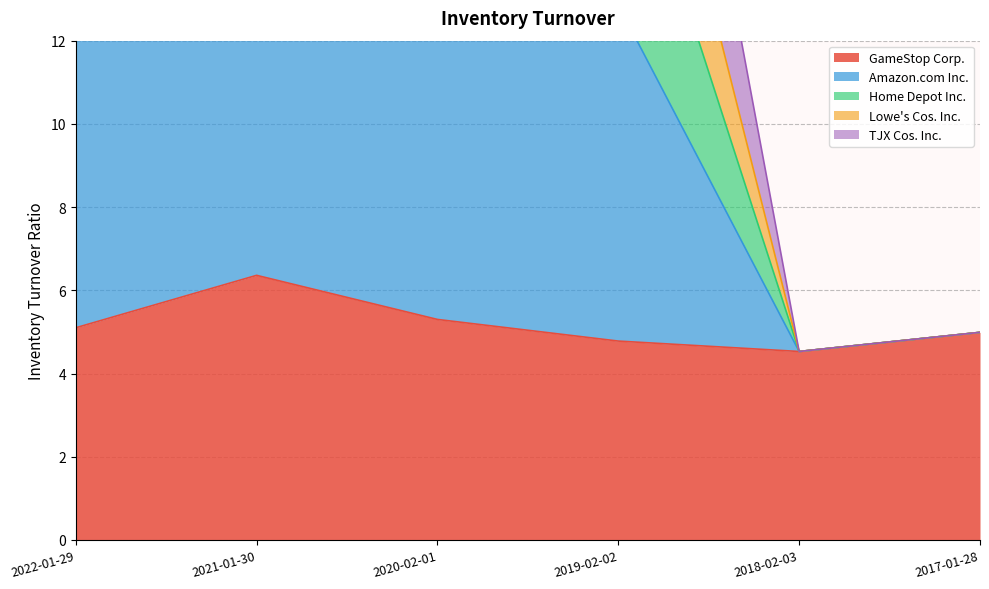

How many values in the GameStop Corp. series are below 5?

3